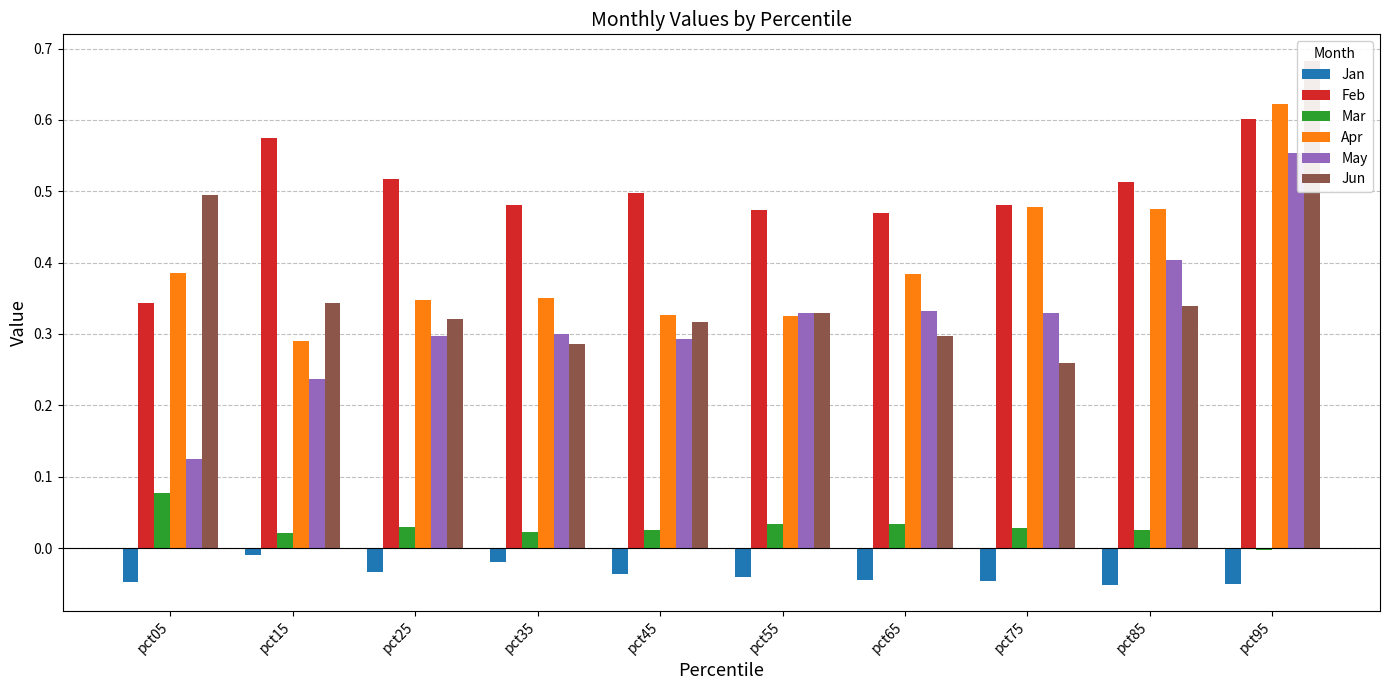

Rank the categories by Jan value from highest to lowest.

pct15, pct35, pct25, pct45, pct55, pct65, pct75, pct05, pct95, pct85